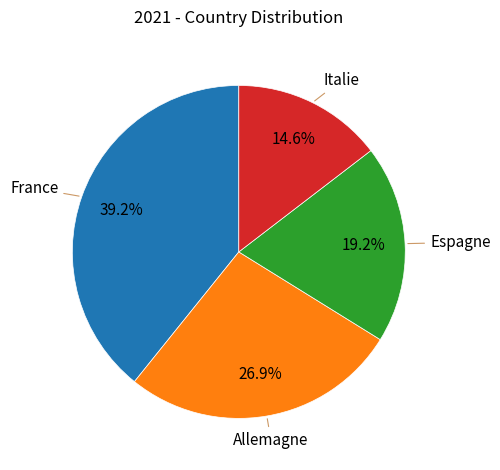

The Allemagne slice represents 42% of the pie. True or false?

False